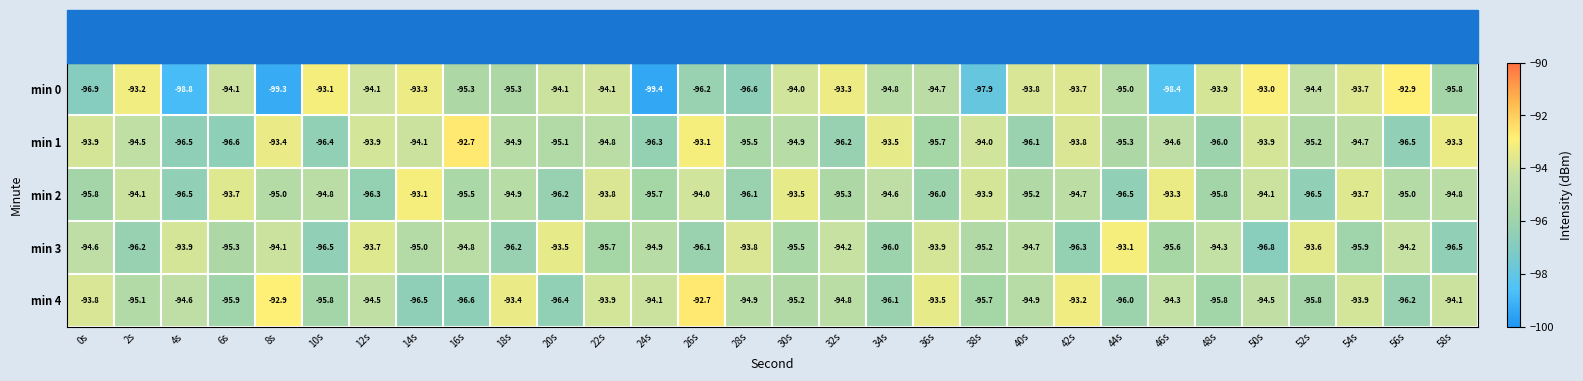

How many series are shown in this chart?

5